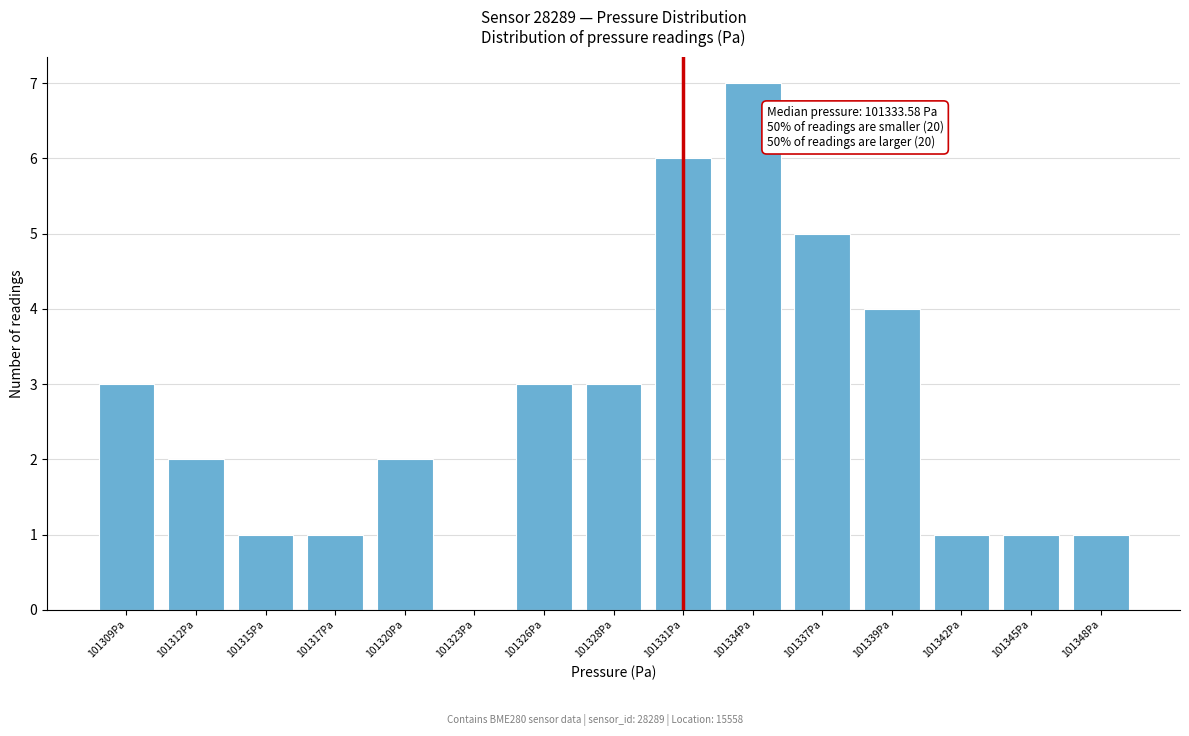

Reading left to right, transcribe all the data shown in this chart.

101309Pa=3	101312Pa=2	101315Pa=1	101317Pa=1	101320Pa=2	101323Pa=0	101326Pa=3	101328Pa=3	101331Pa=6	101334Pa=7	101337Pa=5	101339Pa=4	101342Pa=1	101345Pa=1	101348Pa=1